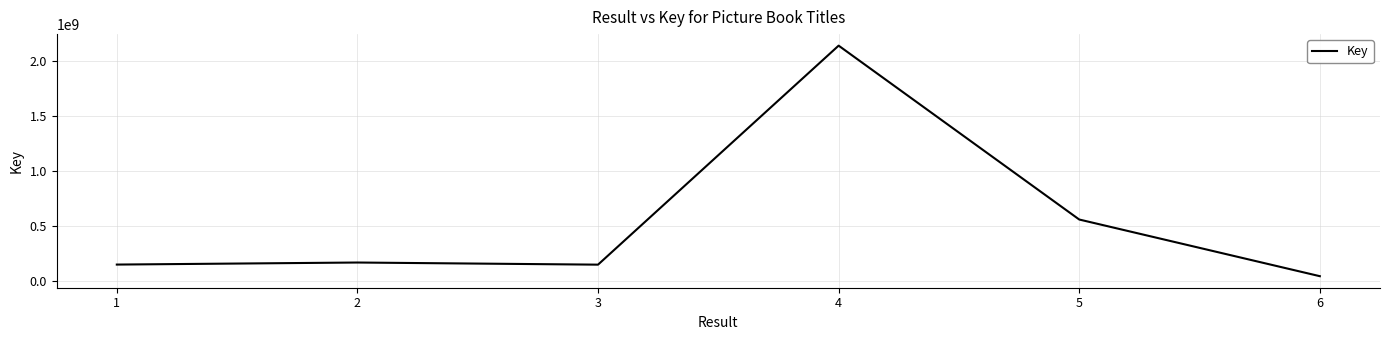

True or false: the data shows 2140984399 at 4.

True